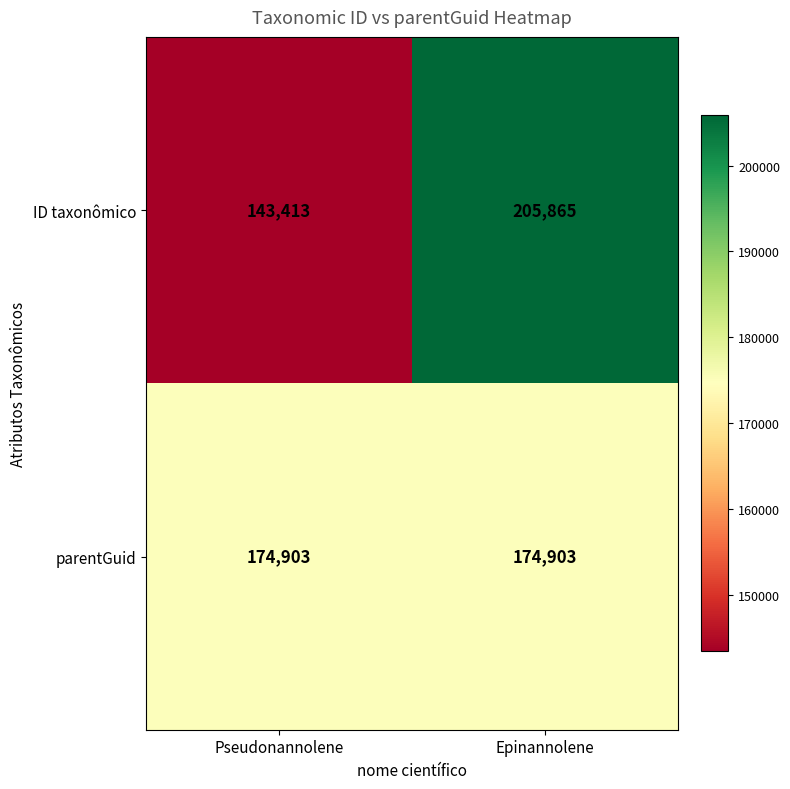

Reading left to right, transcribe all the data shown in this chart.

ID taxonômico: Pseudonannolene=143413	Epinannolene=205865
parentGuid: Pseudonannolene=174903	Epinannolene=174903